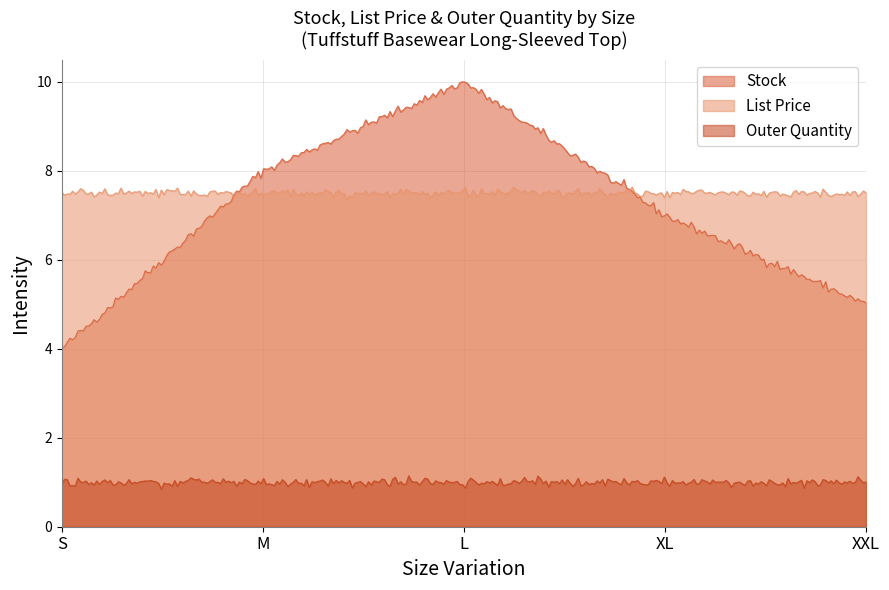

The Outer Quantity series shows 1.0 at L. True or false?

True